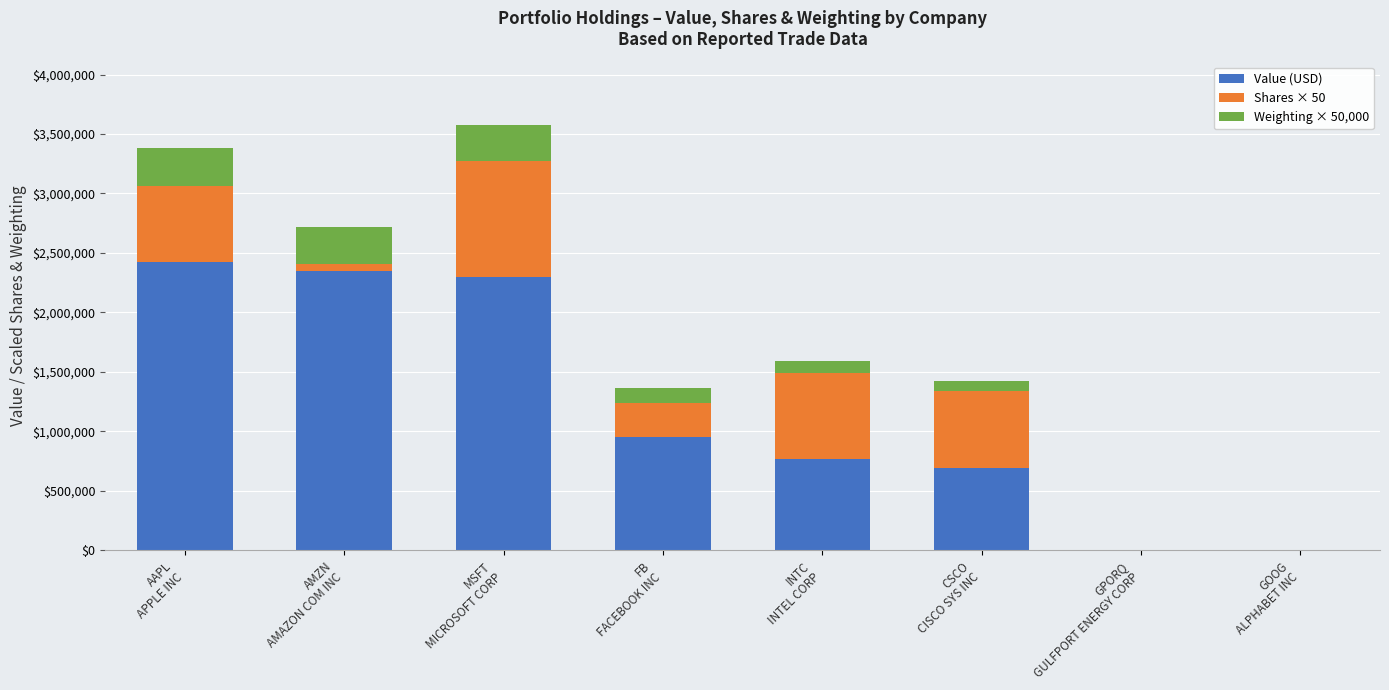

What is the sum of all Value (USD) values?

9483000